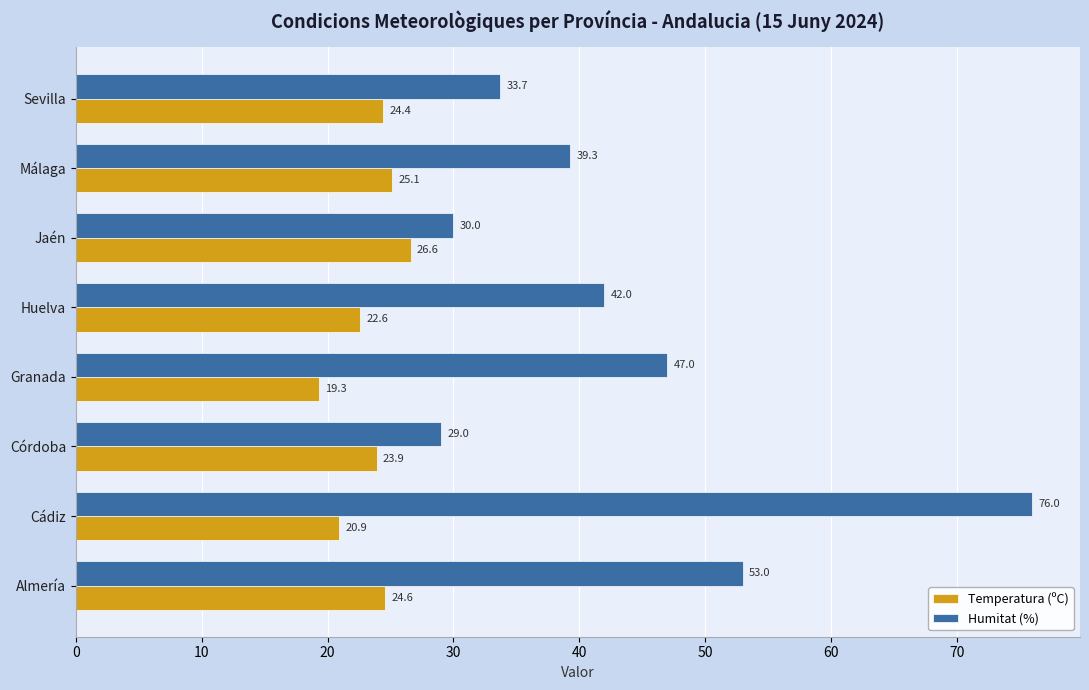

At which category is the sum across all series the highest?

Cádiz